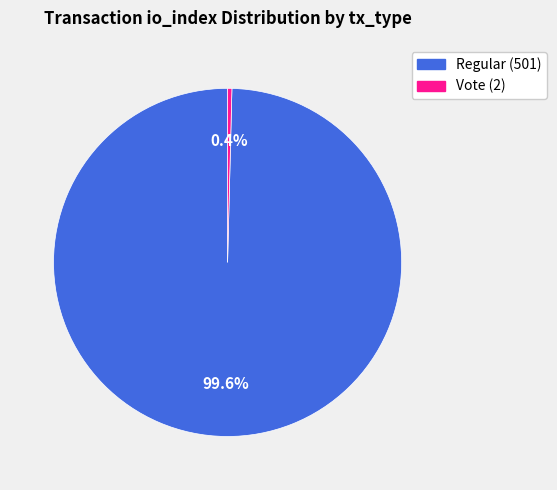

Which category has the smallest portion of the pie?

Vote (2)